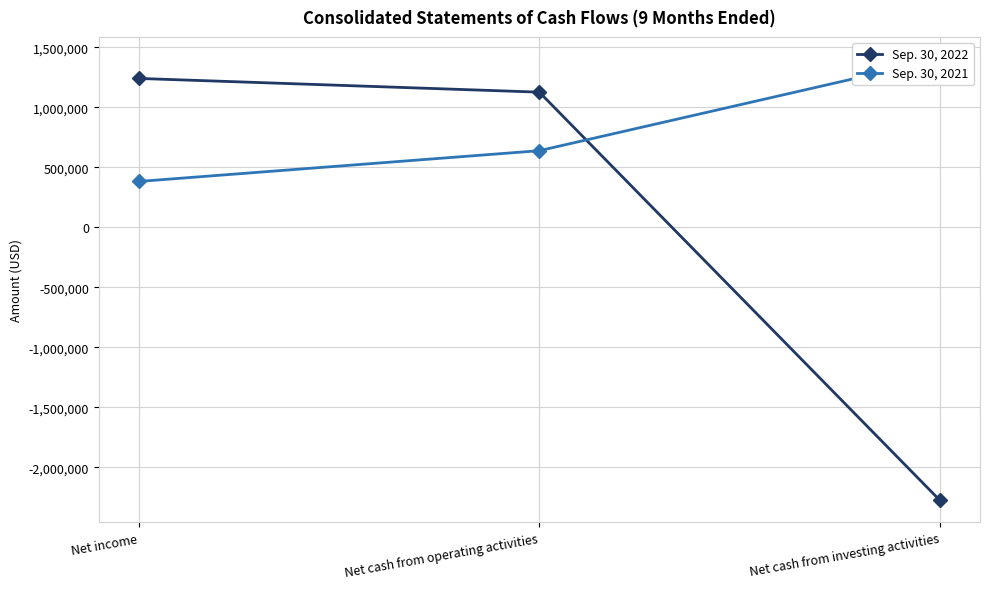

How many categories are shown in the chart?

3